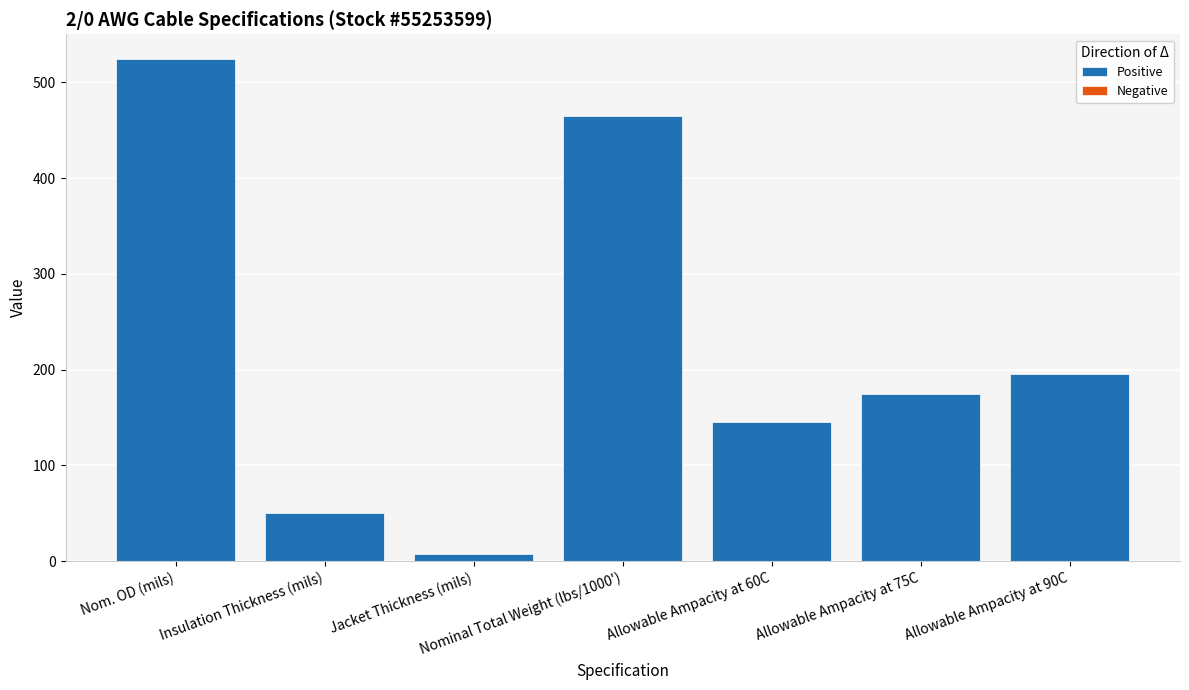

Which has a higher value, Insulation Thickness (mils) or Allowable Ampacity at 90C?

Allowable Ampacity at 90C